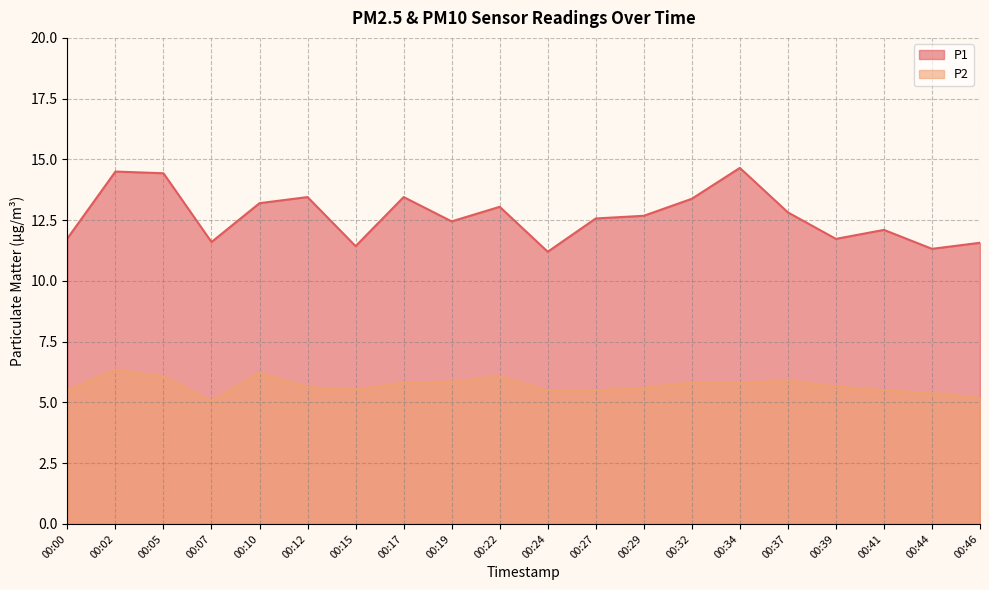

Which category has the highest value in the P1 series?

00:34